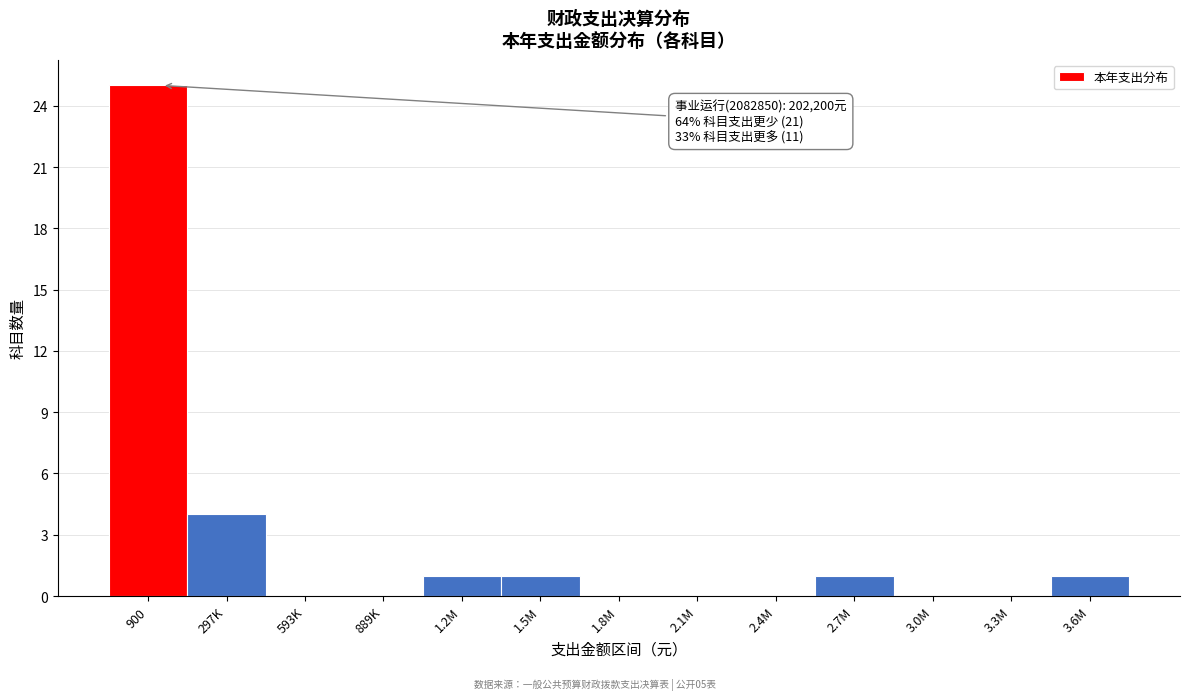

Reading left to right, what are all the values shown in this chart?

900=25	297K=4	593K=0	889K=0	1.2M=1	1.5M=1	1.8M=0	2.1M=0	2.4M=0	2.7M=1	3.0M=0	3.3M=0	3.6M=1